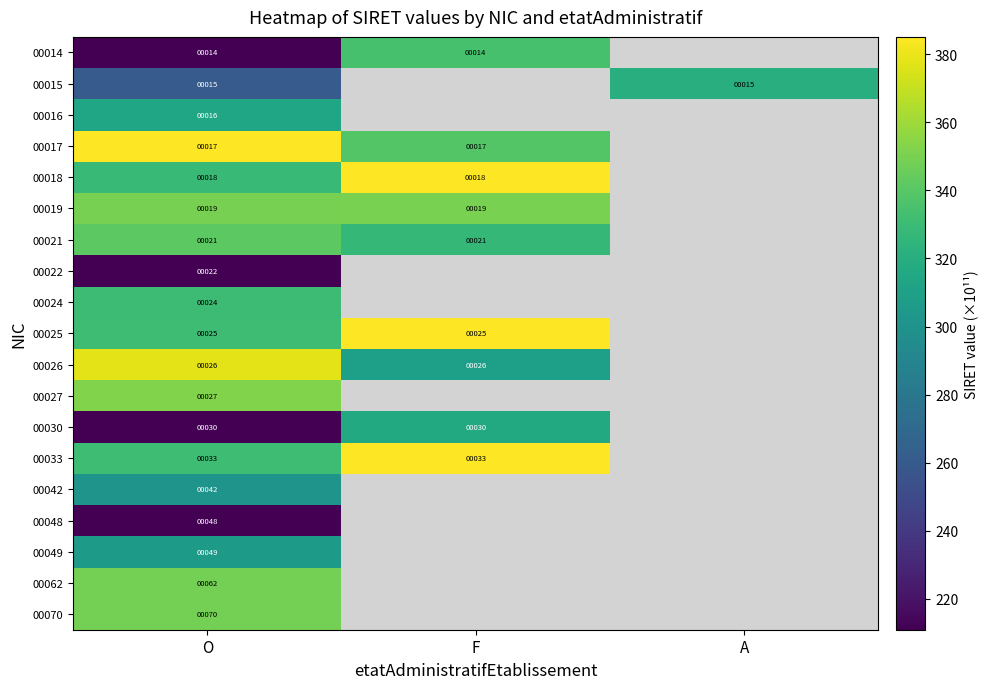

Between O and F, which is larger?

F